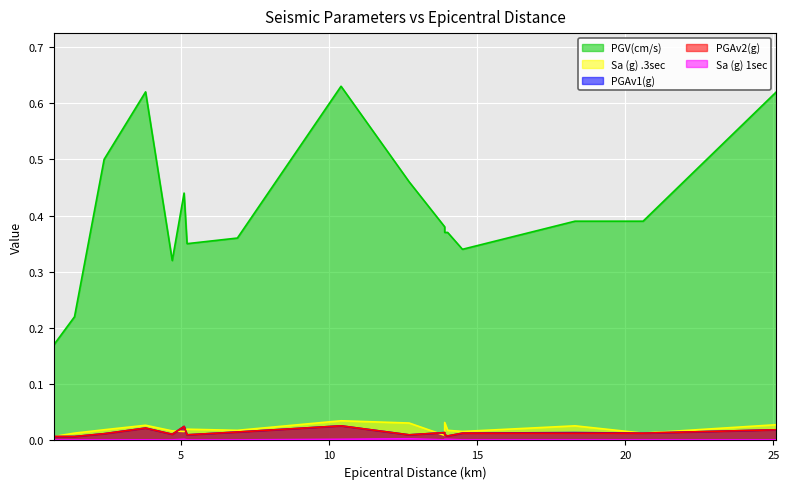

Where is Sa (g) .3sec nearest to the value 0?

0.7